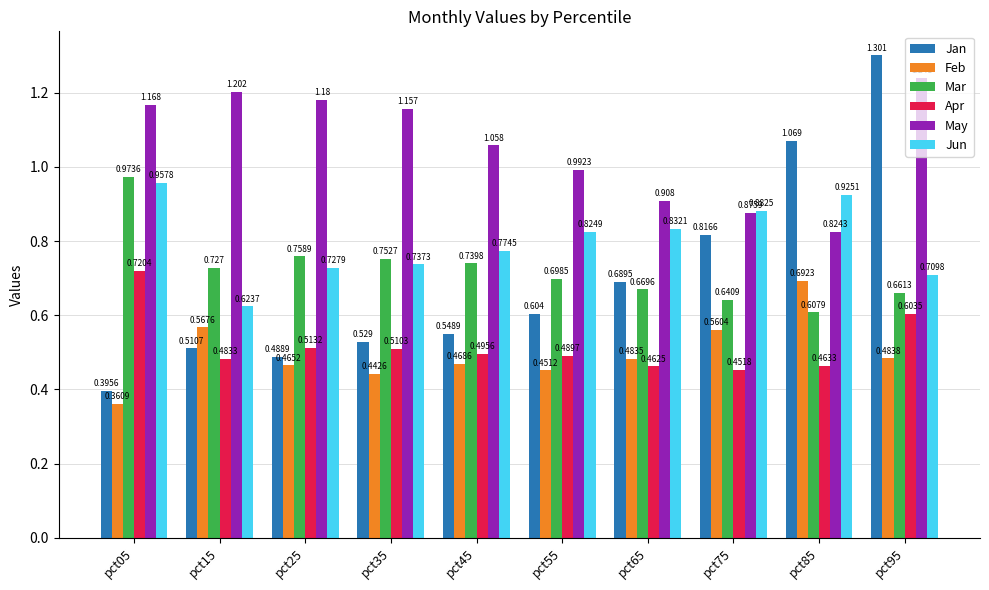

Which category has the highest value across all series?

pct95